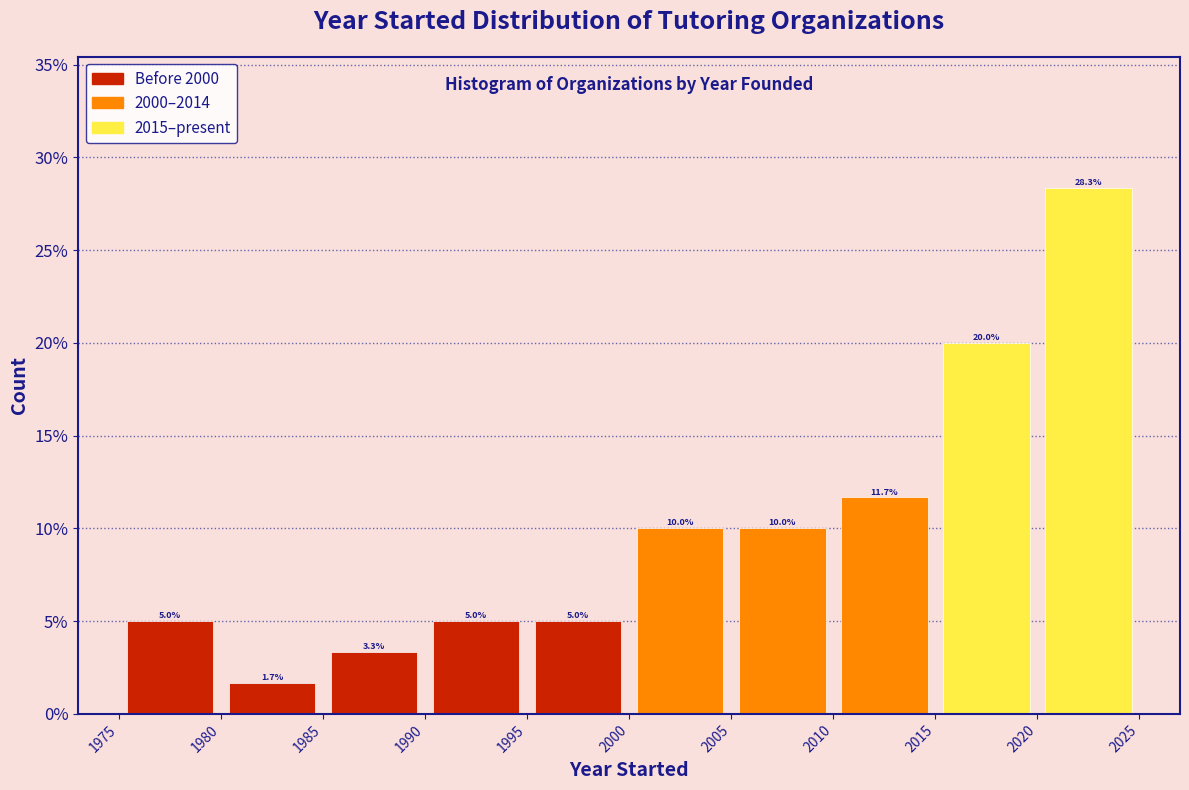

Over which range of the x-axis is the bar tallest?

2020 to 2025